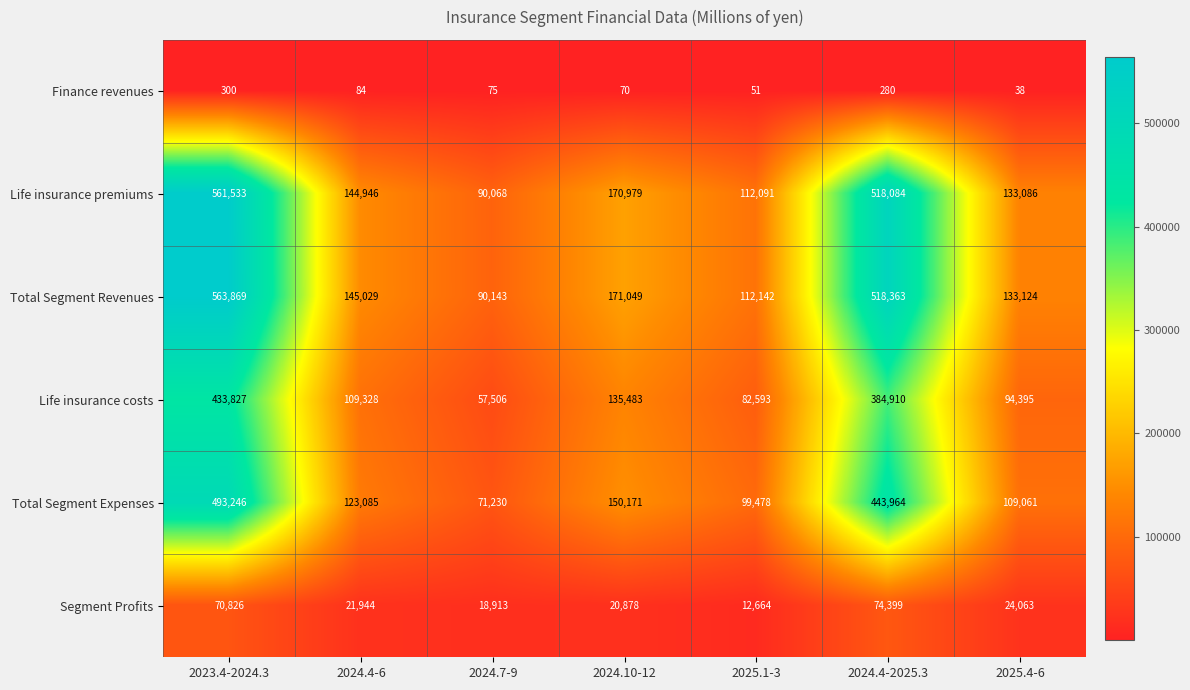

The Life insurance costs series shows 30794 at 2024.7-9. True or false?

False